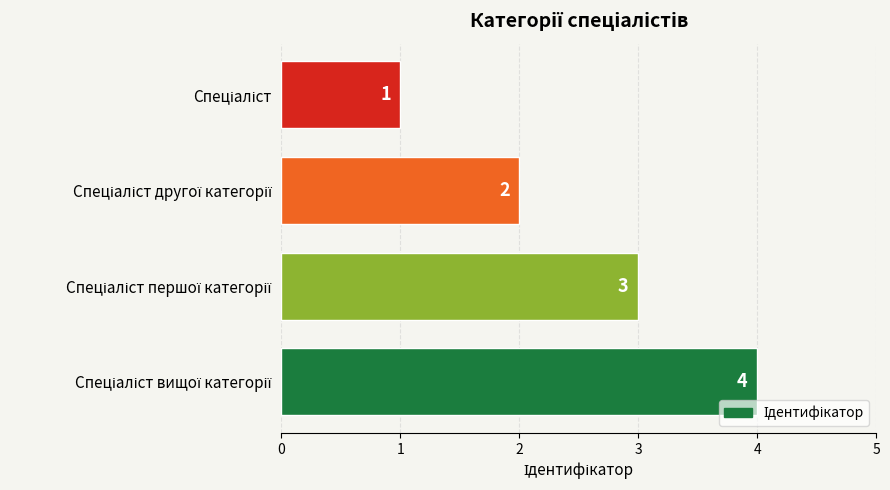

How many series are shown in this chart?

1